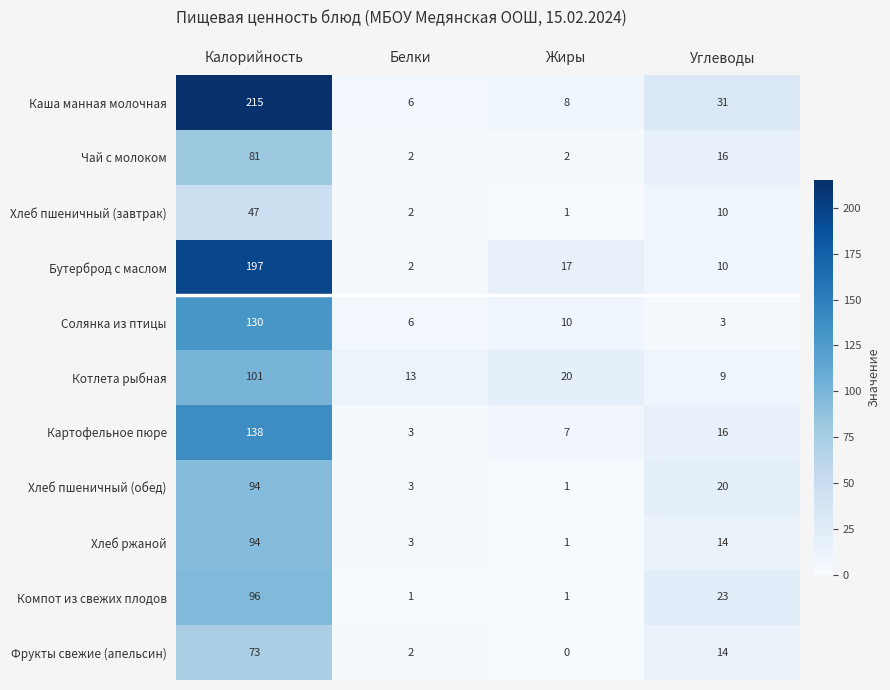

At which label does Хлеб пшеничный (обед) first exceed 20?

Калорийность